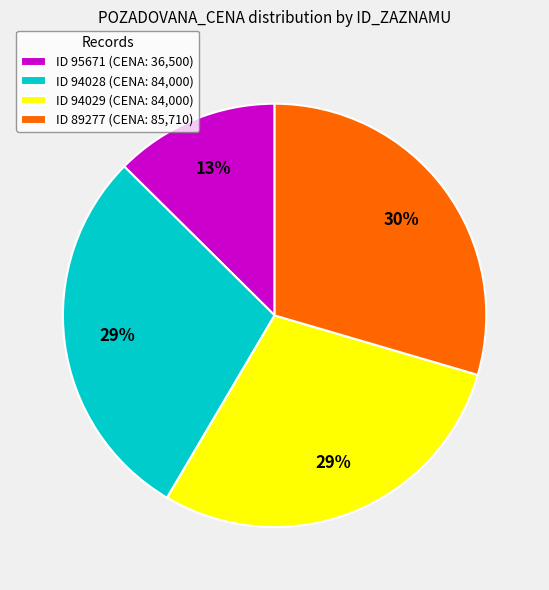

What is the ratio of the value at ID 94029 (CENA: 84,000) to the value at ID 89277 (CENA: 85,710)?

1.0